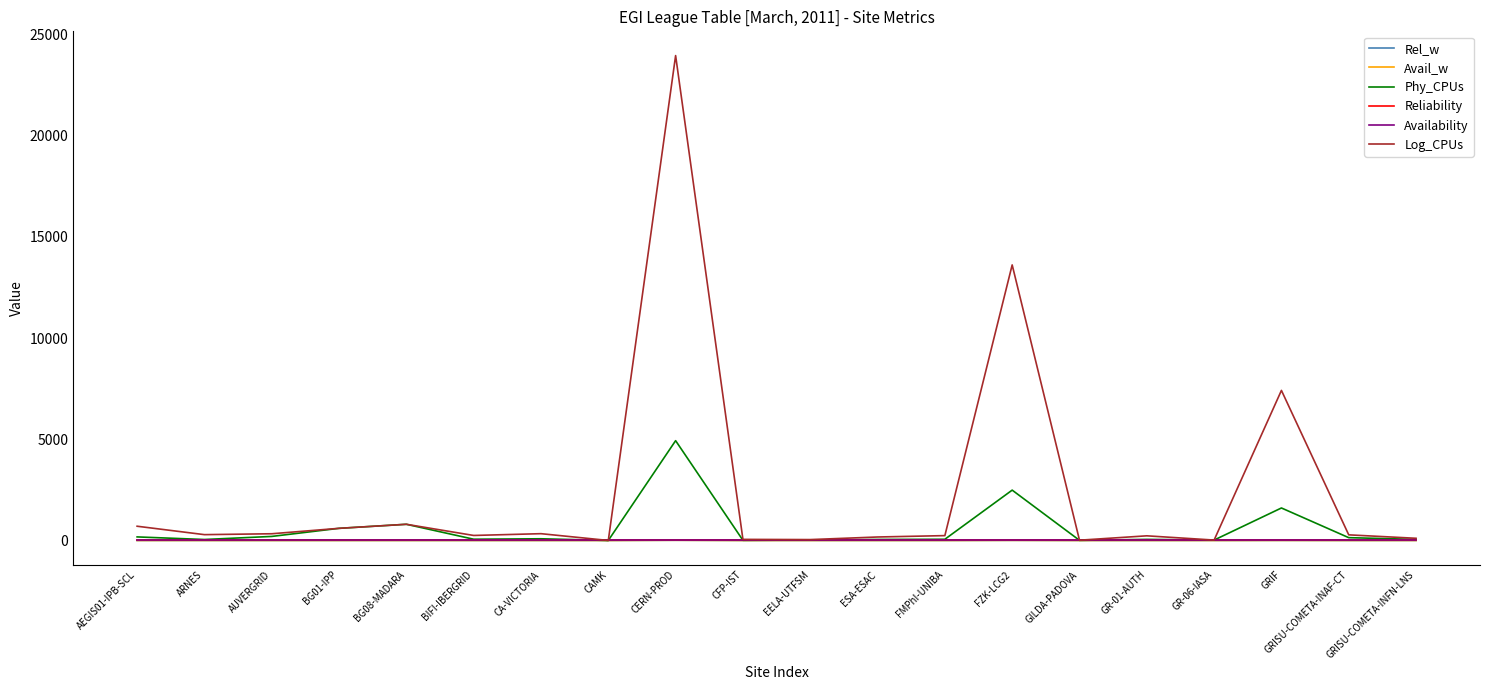

Does the chart display data point markers on the line(s)?

No